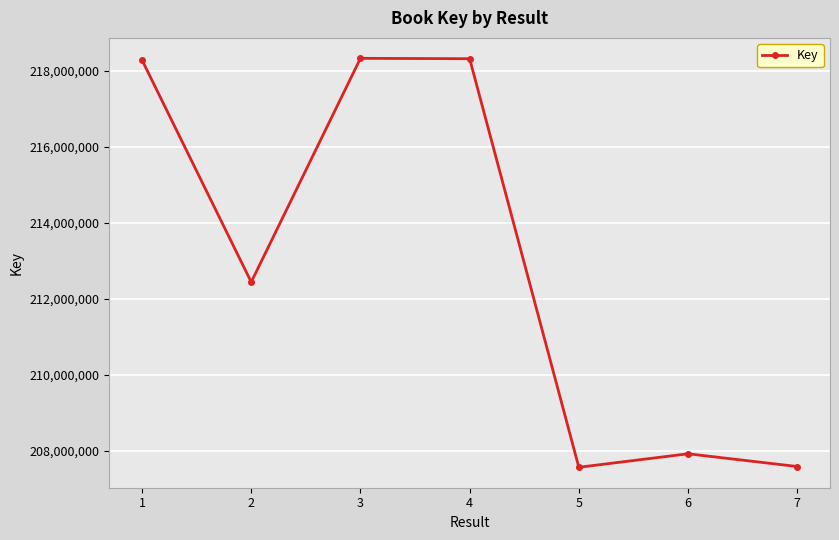

What is the difference between the second highest and minimum values?

10751466